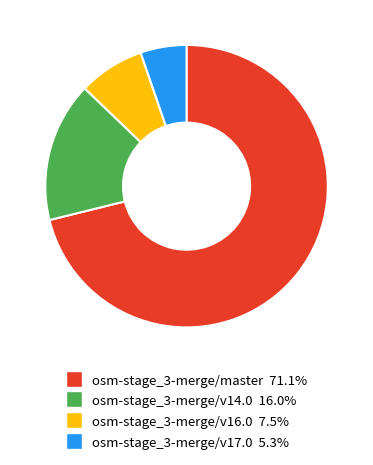

Is the sum of osm-stage_3-merge/v14.0 and osm-stage_3-merge/master greater than half?

Yes